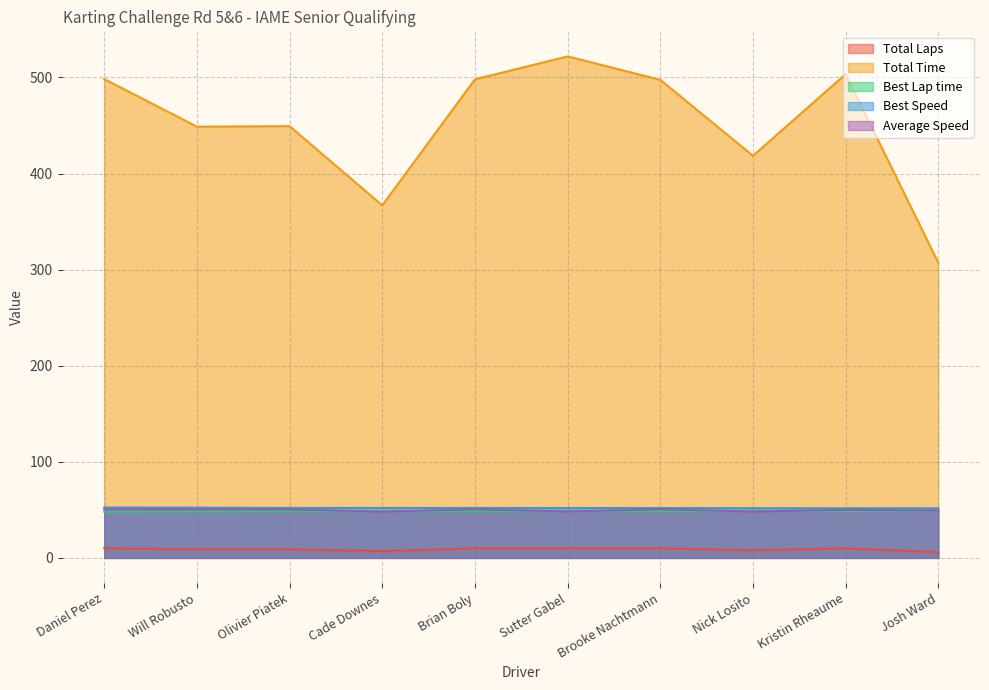

Which series changed the most between Olivier Piatek and Nick Losito?

Total Time